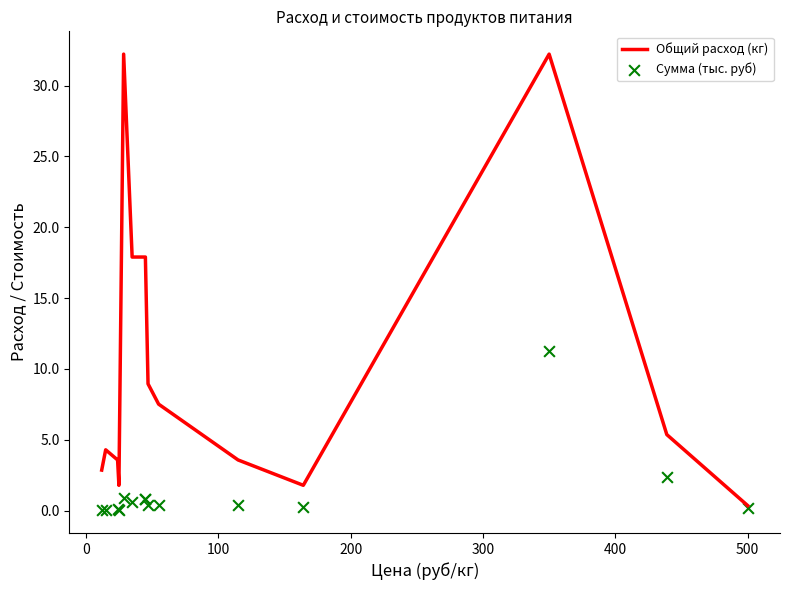

Which series has the largest total across all categories?

Общий расход (кг)